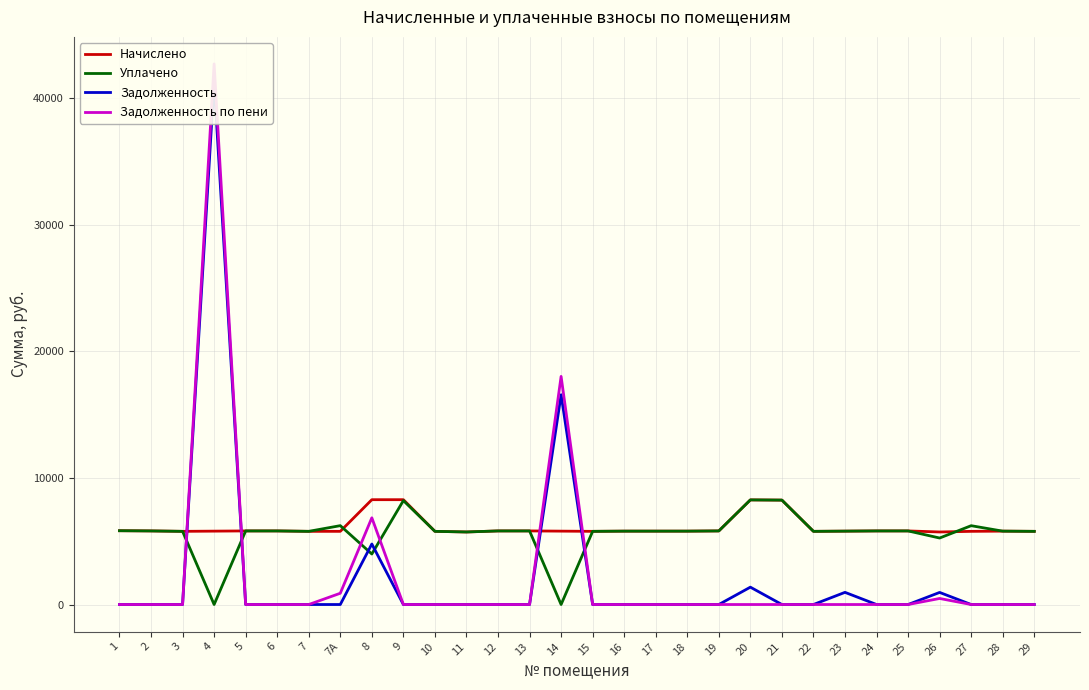

Does the chart display data point markers on the line(s)?

No